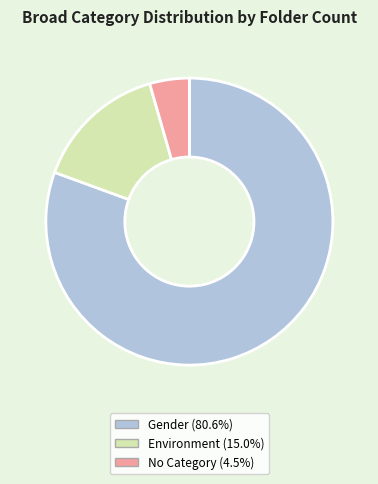

Is there a majority slice in this chart?

Yes